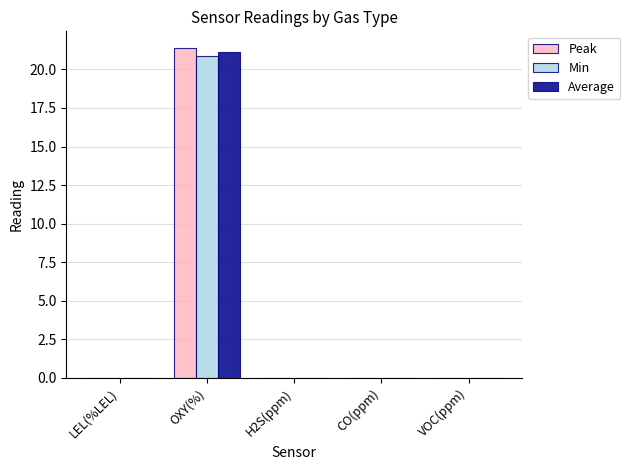

Reading left to right, list all the values displayed in this chart.

Peak: LEL(%LEL)=0.0	OXY(%)=21.4	H2S(ppm)=0.0	CO(ppm)=0.0	VOC(ppm)=0.0
Min: LEL(%LEL)=0.0	OXY(%)=20.9	H2S(ppm)=0.0	CO(ppm)=0.0	VOC(ppm)=0.0
Average: LEL(%LEL)=0.0	OXY(%)=21.1	H2S(ppm)=0.0	CO(ppm)=0.0	VOC(ppm)=0.0